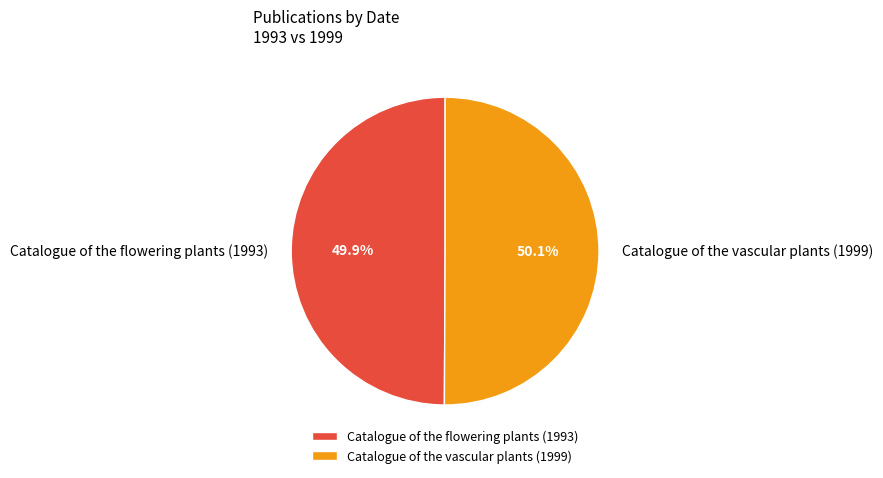

Approximately how many times larger is the value at Catalogue of the flowering plants (1993) compared to Catalogue of the vascular plants (1999)?

1.0